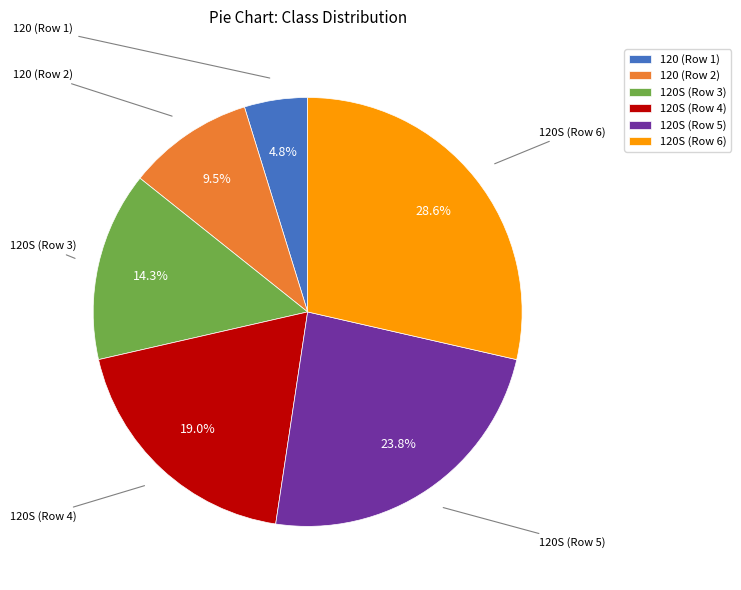

To the nearest percent, what is the average slice percentage?

17%